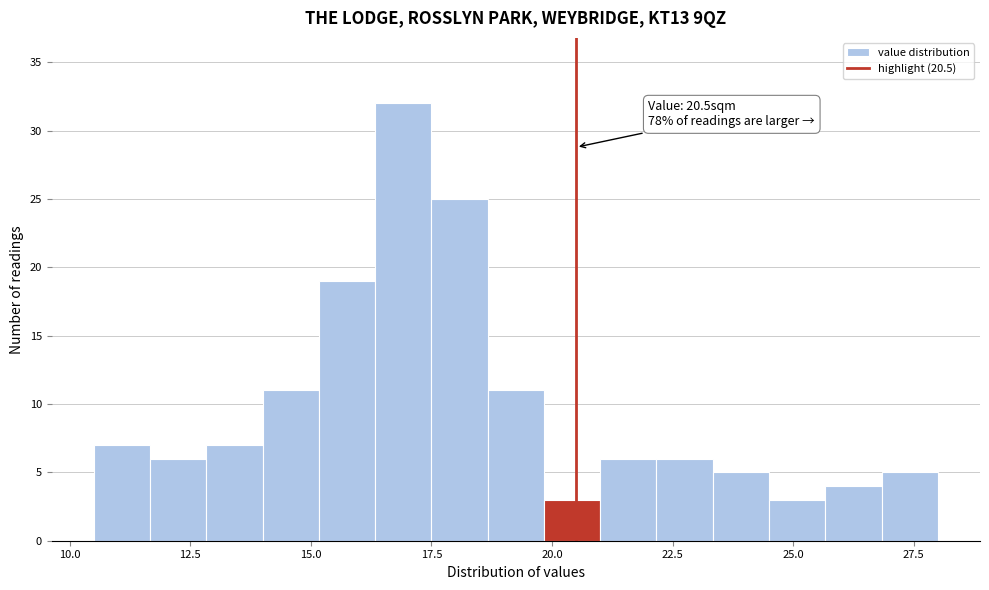

Read against the x-axis, roughly where is the centre of the tallest bar?

17.0